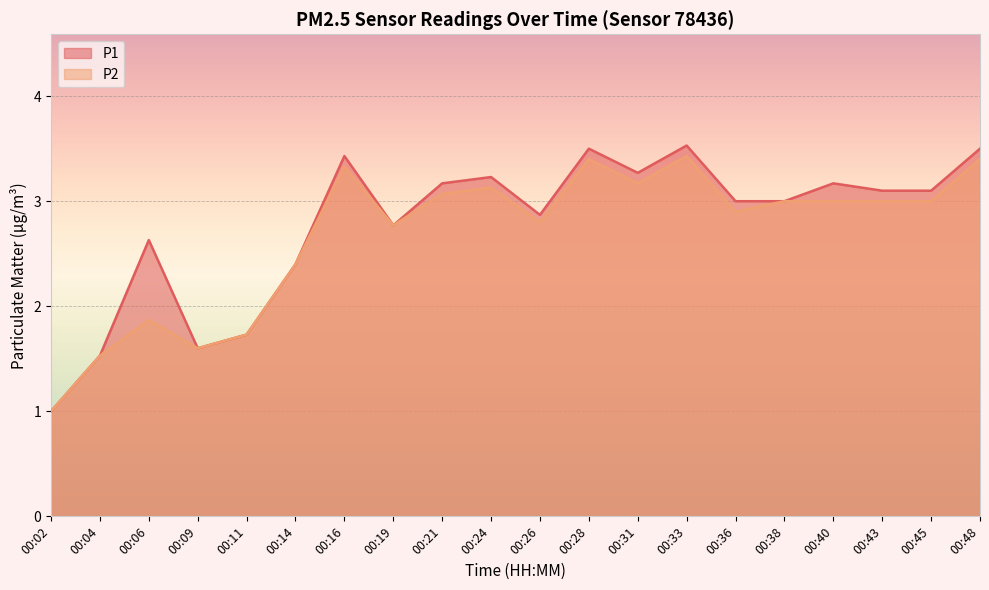

At which label does P2 reach its minimum?

00:02